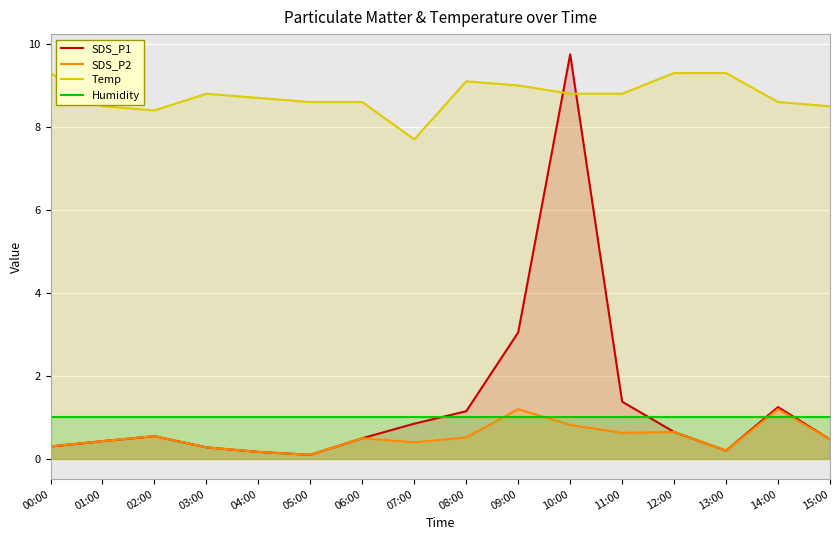

What is the approximate value of SDS_P1 at 01:00?

0.4